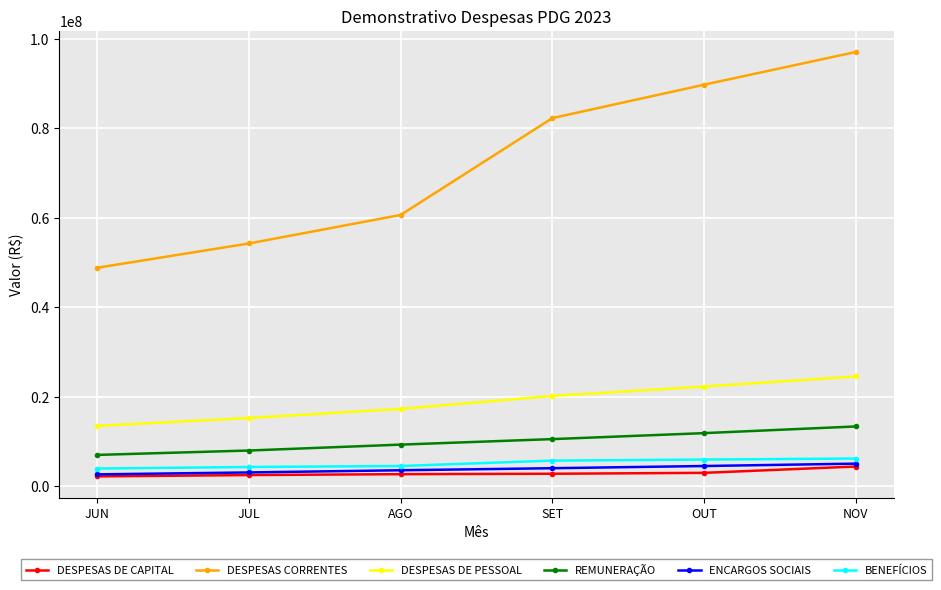

What is the total value across all series at JUL?

87025465.1